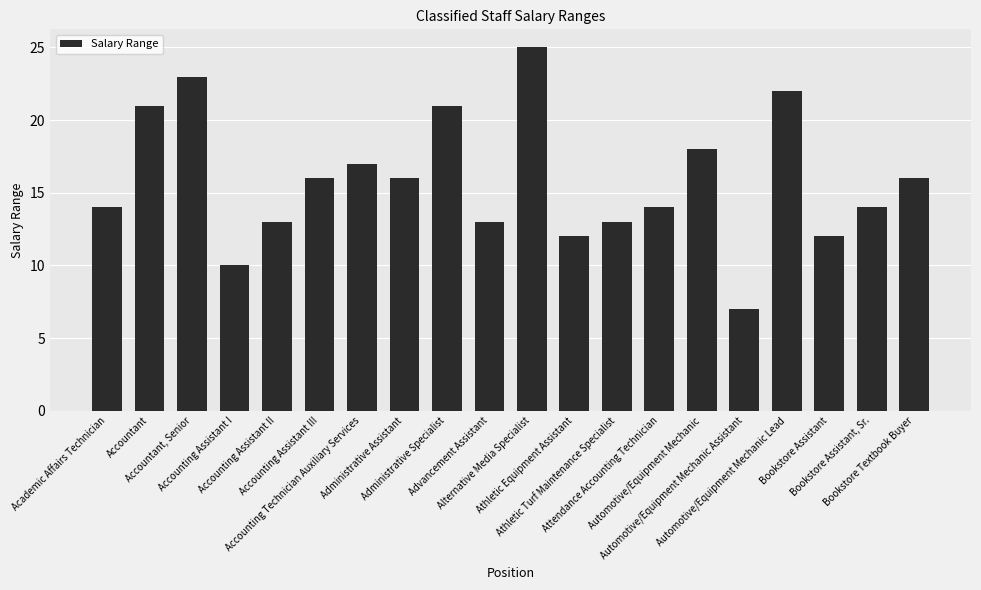

What is the maximum value shown in the chart?

25